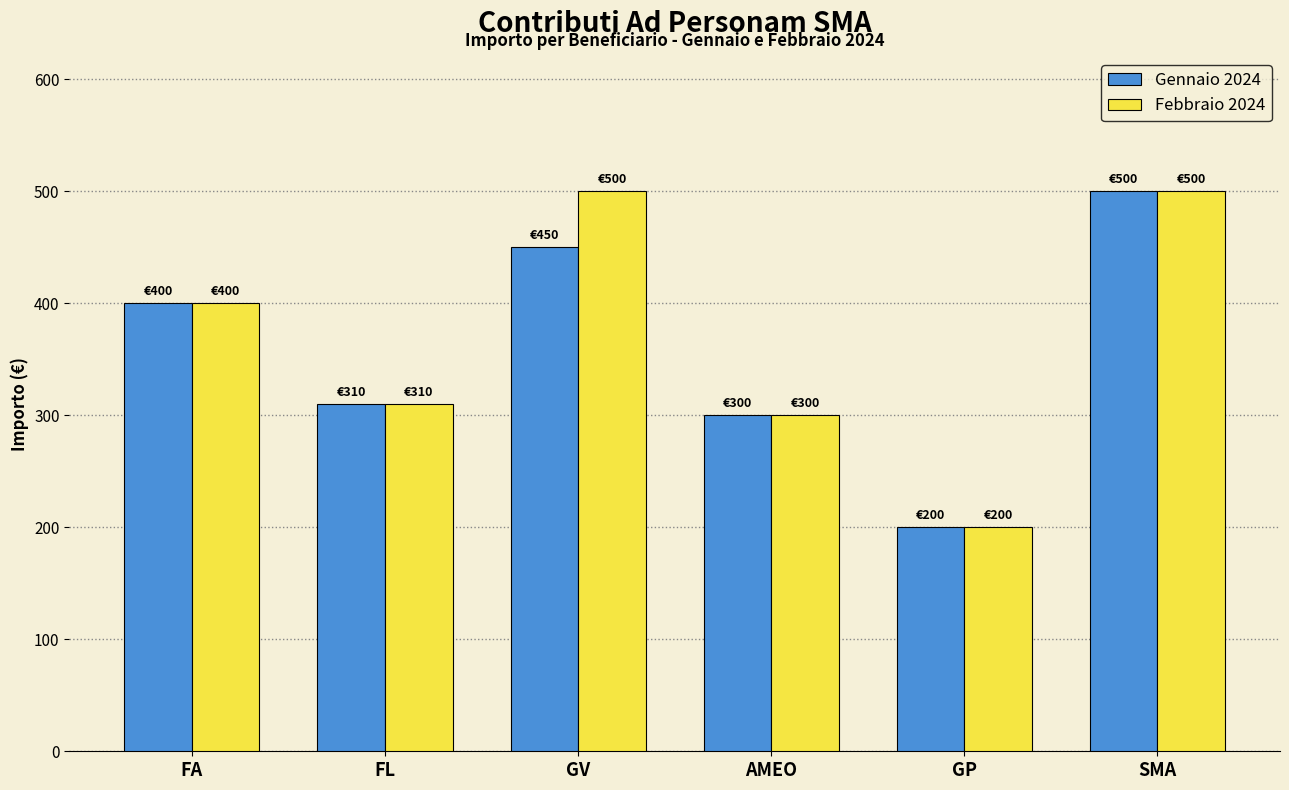

What are all the series names shown in the legend?

Gennaio 2024, Febbraio 2024